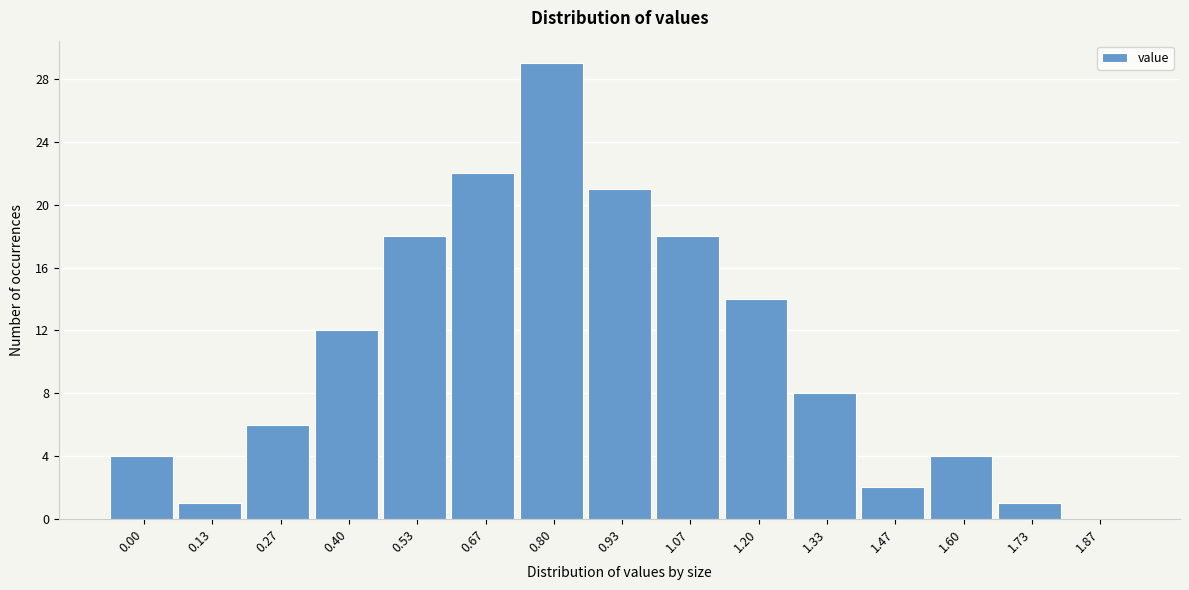

Reading left to right, list all the values displayed in this chart.

0.00=4	0.13=1	0.27=6	0.40=12	0.53=18	0.67=22	0.80=29	0.93=21	1.07=18	1.20=14	1.33=8	1.47=2	1.60=4	1.73=1	1.87=0